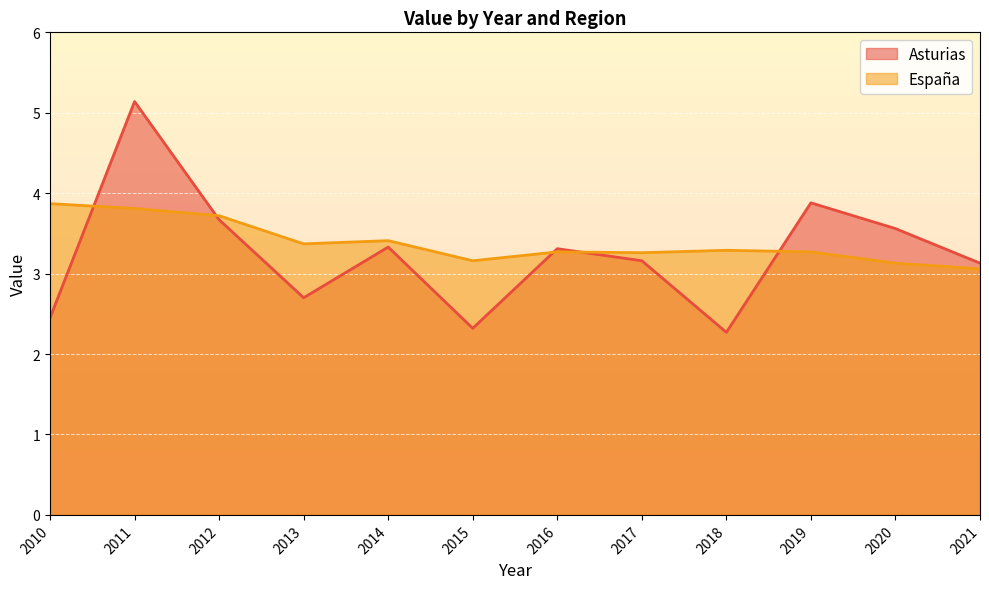

Is the value of Asturias at 2010 greater than the value of España at 2020?

No